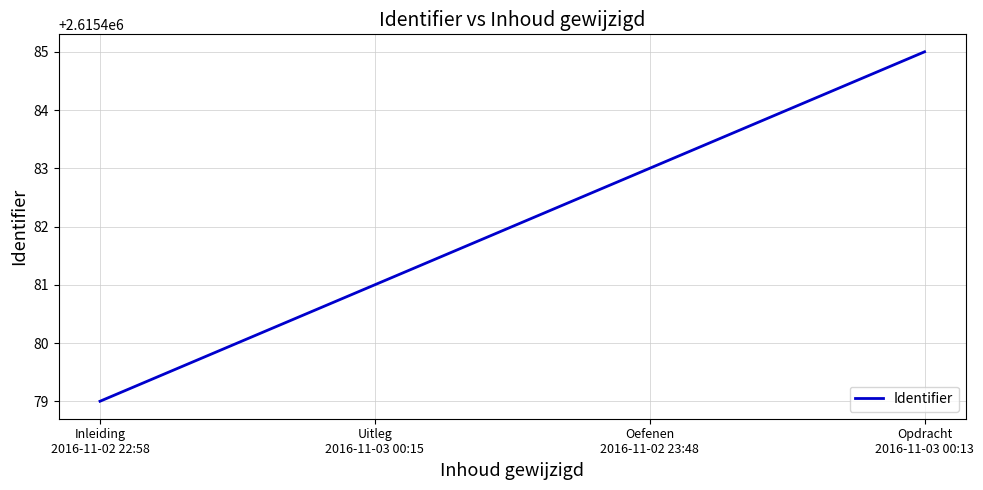

What is the approximate value at Oefenen
2016-11-02 23:48?

2615483